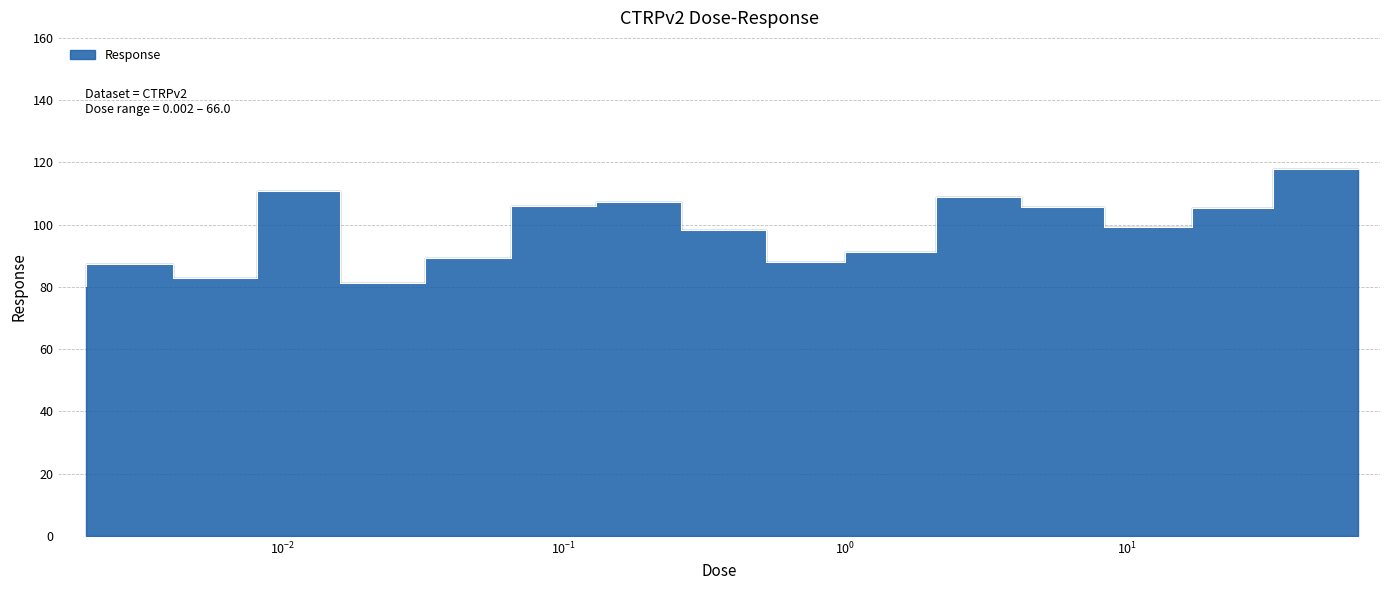

What is the difference between the second highest and second lowest values?

29.4